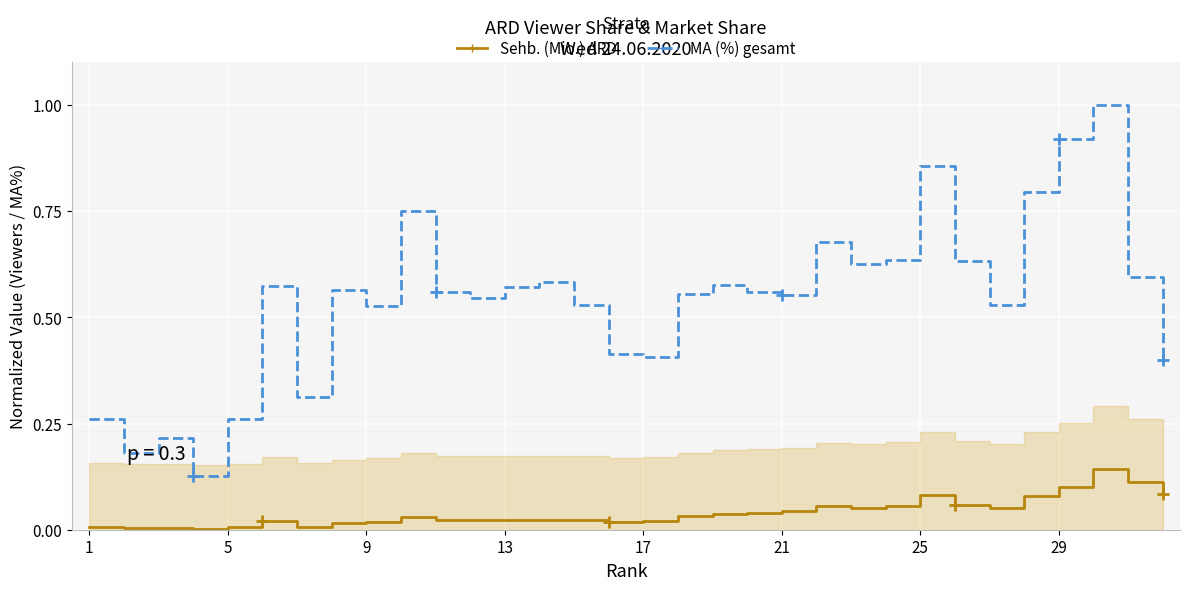

Which series has the largest range (max minus min)?

MA (%) gesamt